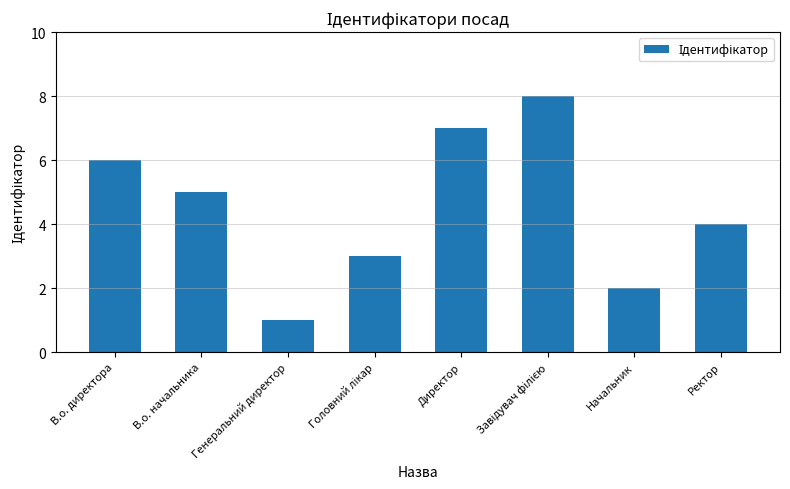

What is the label of the 3rd bar from the left?

Генеральний директор